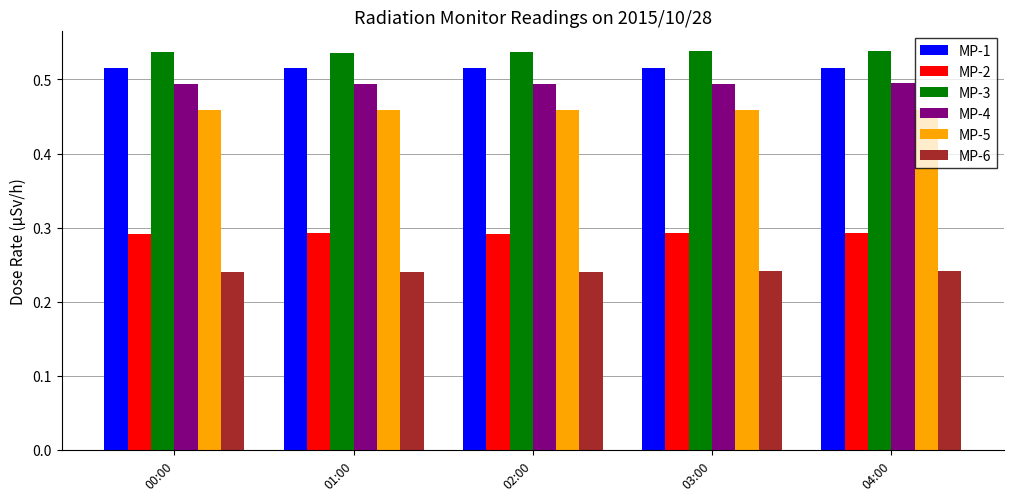

What is the sum of all MP-1 values?

2.6